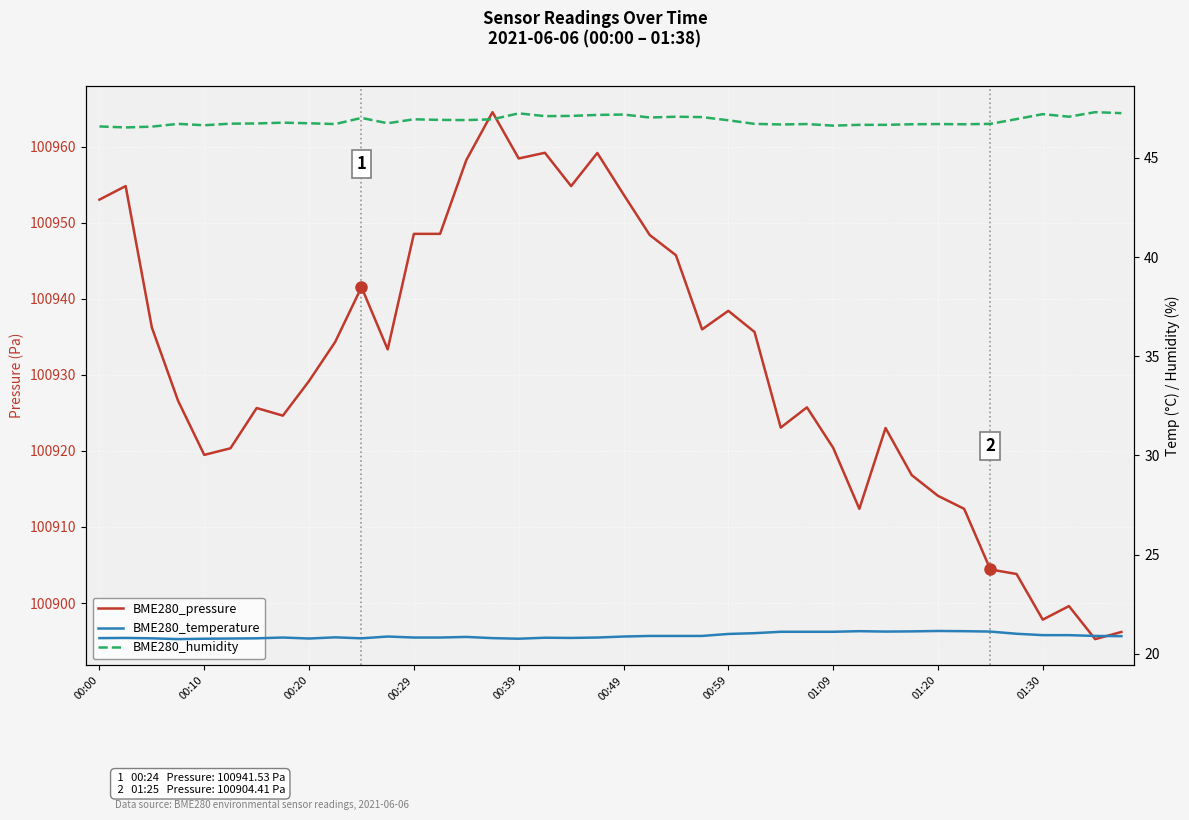

What value does the BME280_pressure series have at 37?

100899.6